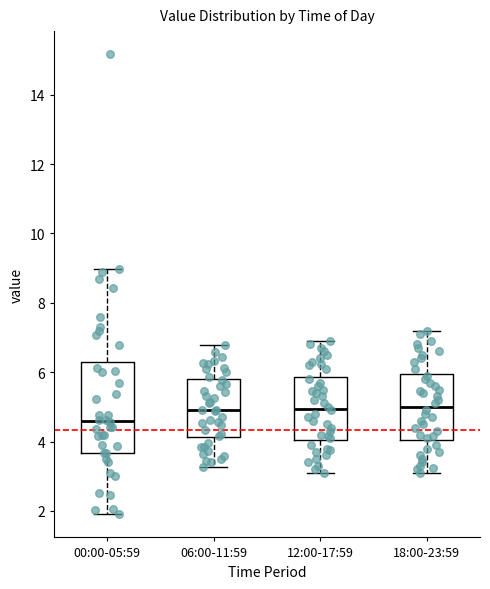

Reading left to right, transcribe this box plot: for each box, give where its median line is, the range the box spans, and where its two whiskers end, as read against the y-axis. The values are not printed on the chart, so give them approximately, as read against the axis.

00:00-05:59: median 4.6, box 3.6 to 6.2, whiskers 2.0 to 9.0
06:00-11:59: median 5.0, box 4.2 to 5.8, whiskers 3.2 to 6.8
12:00-17:59: median 5.0, box 4.0 to 5.8, whiskers 3.2 to 7.0
18:00-23:59: median 5.0, box 4.0 to 6.0, whiskers 3.2 to 7.2